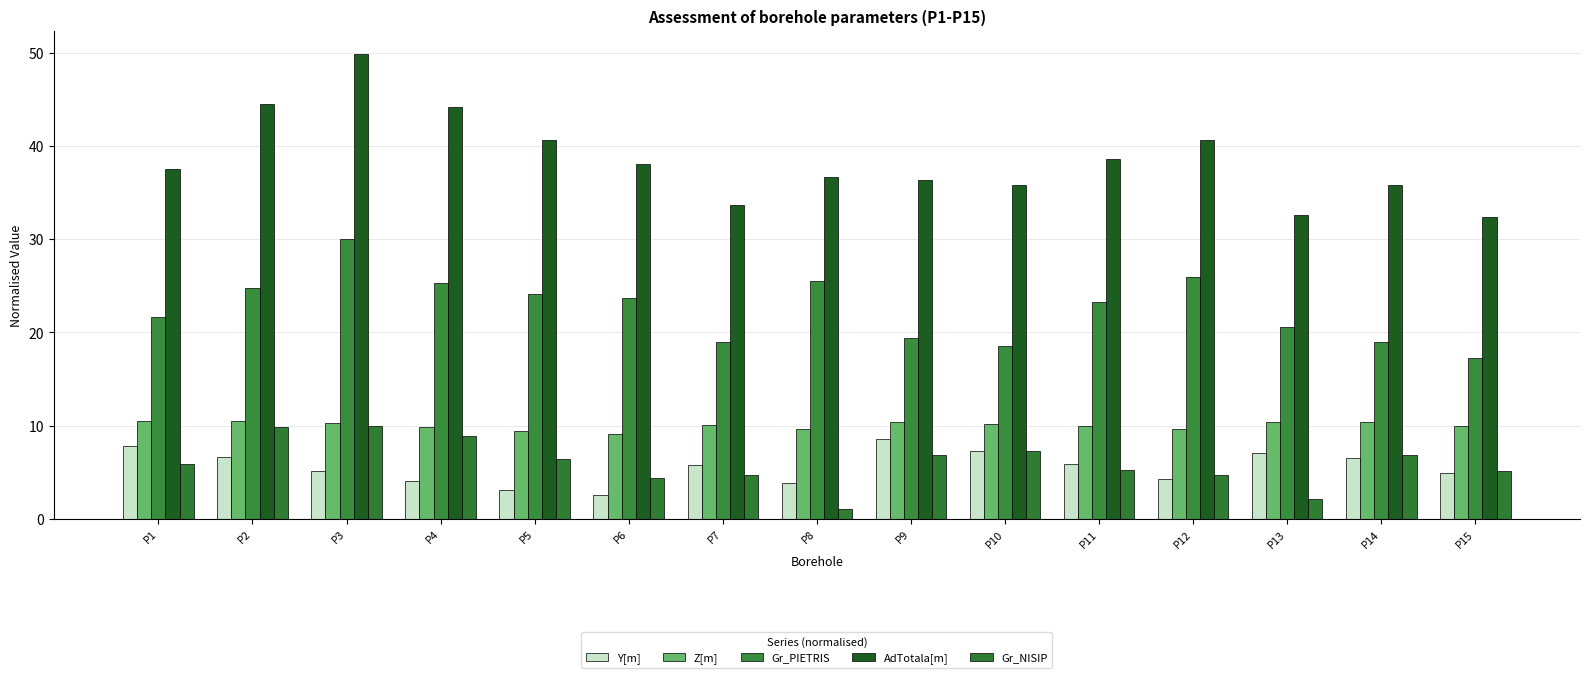

What are all the series names shown in the legend?

Y[m], Z[m], Gr_PIETRIS, AdTotala[m], Gr_NISIP